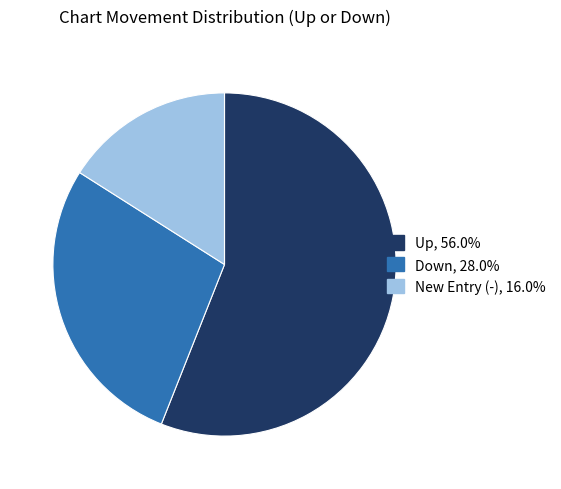

Is there any slice that represents more than half of the pie?

Yes